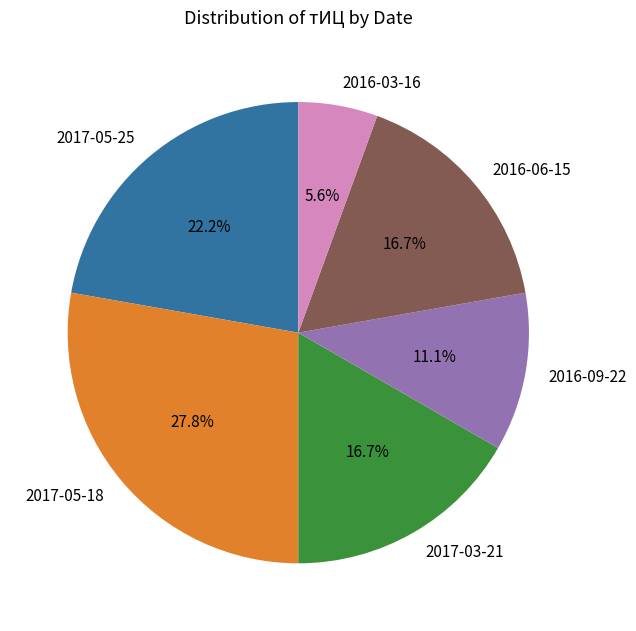

Is there any slice that represents more than half of the pie?

No